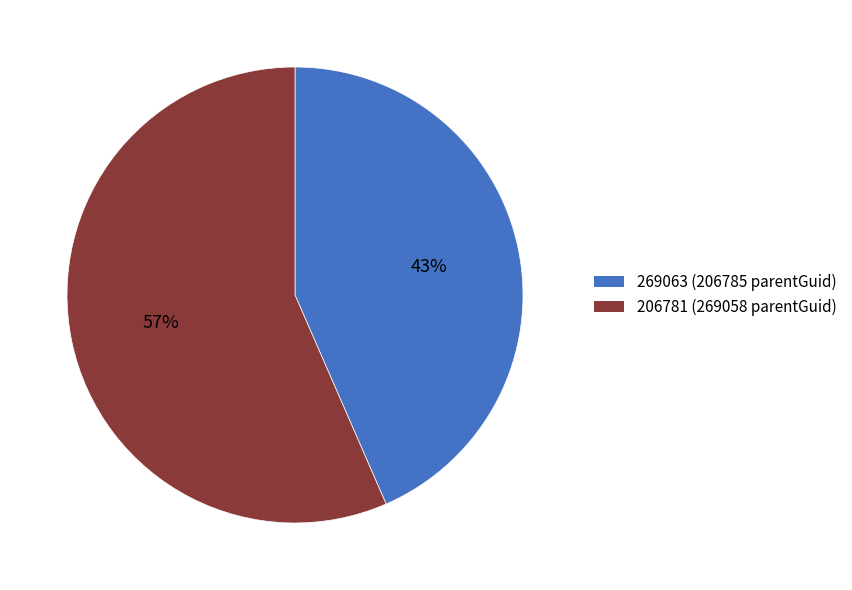

What percentage is the 269063 slice, to the nearest percent?

43%